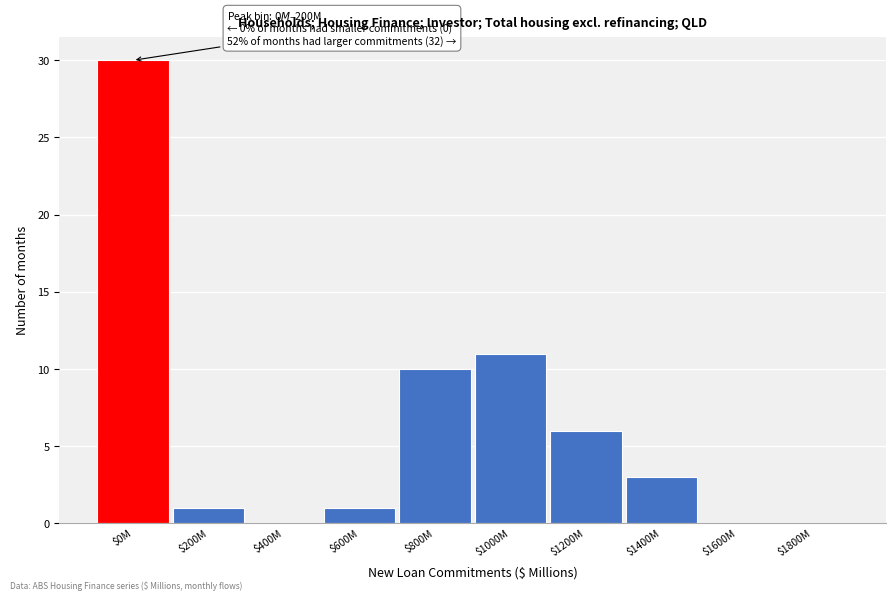

The value at $1600M is -17. True or false?

False